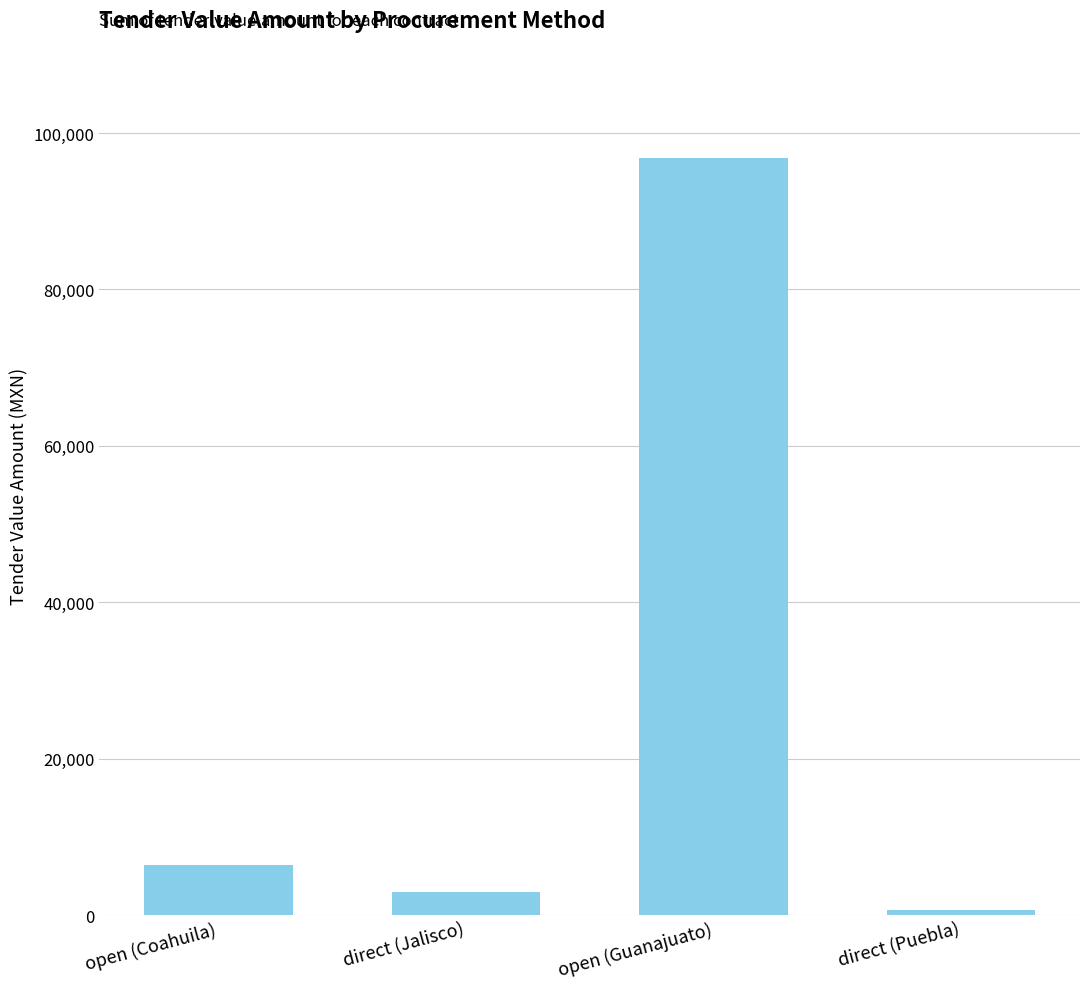

True or false: the data shows 6356.8 at open (Coahuila).

True